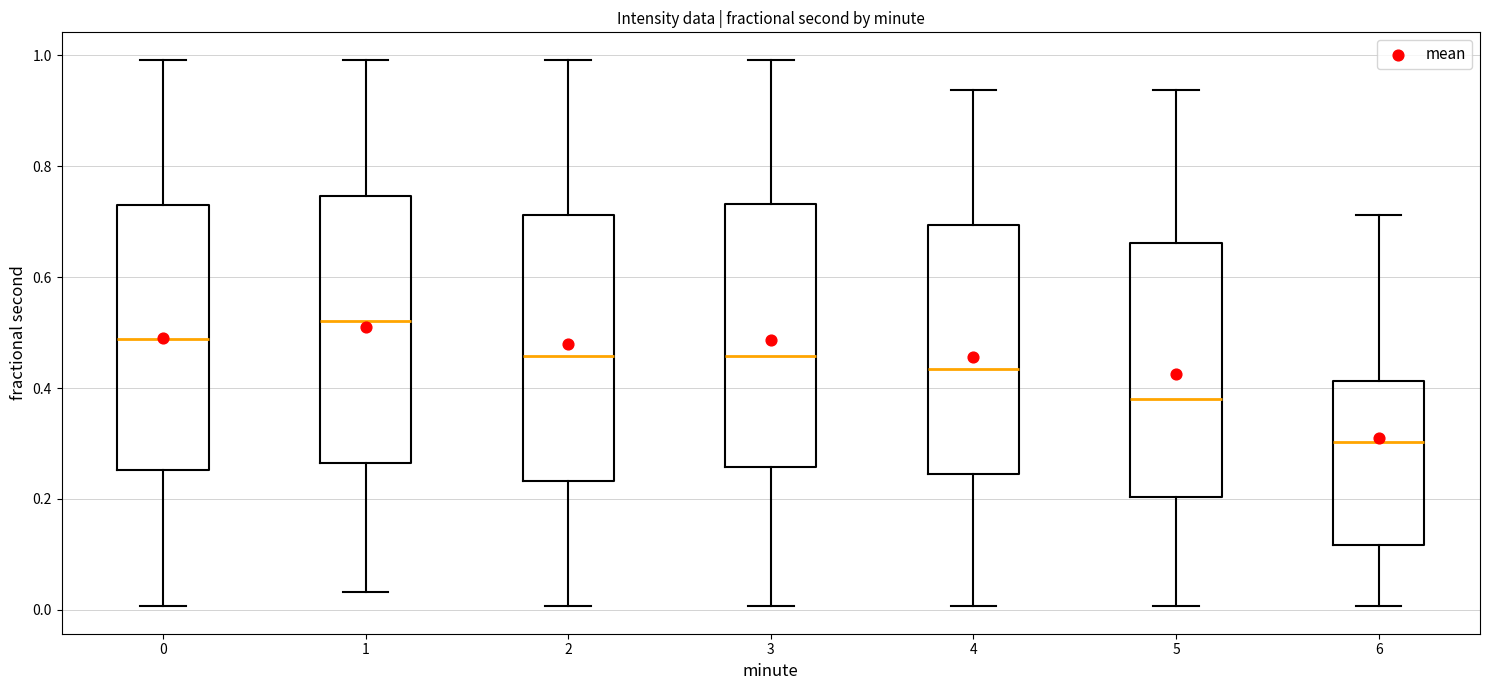

Reading left to right, transcribe this box plot: for each box, give where its median line is, the range the box spans, and where its two whiskers end, as read against the y-axis. The values are not printed on the chart, so give them approximately, as read against the axis.

0: median 0.48, box 0.26 to 0.74, whiskers 0.00 to 1.00
1: median 0.52, box 0.26 to 0.74, whiskers 0.04 to 1.00
2: median 0.46, box 0.24 to 0.72, whiskers 0.00 to 1.00
3: median 0.46, box 0.26 to 0.74, whiskers 0.00 to 1.00
4: median 0.44, box 0.24 to 0.70, whiskers 0.00 to 0.94
5: median 0.38, box 0.20 to 0.66, whiskers 0.00 to 0.94
6: median 0.30, box 0.12 to 0.42, whiskers 0.00 to 0.72